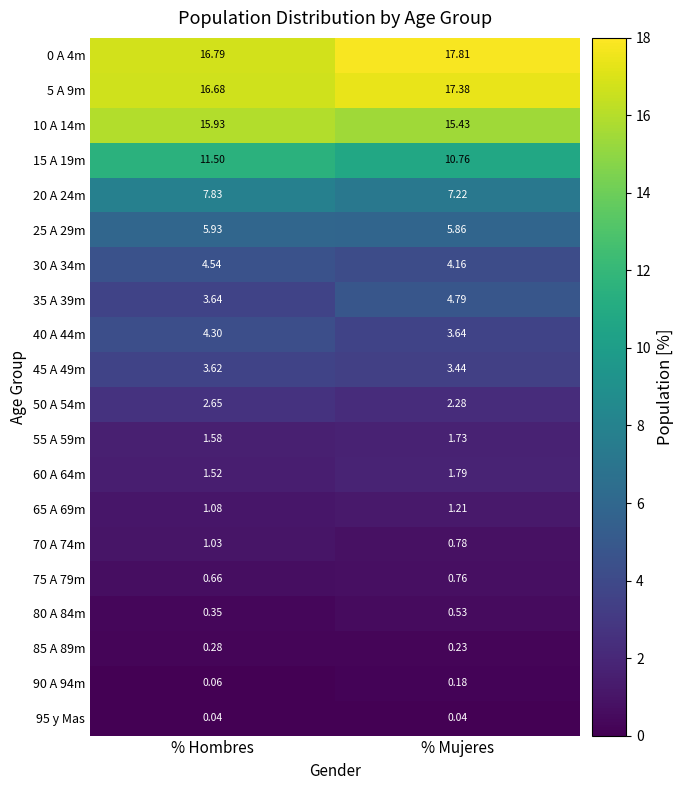

How many series are shown in this chart?

20